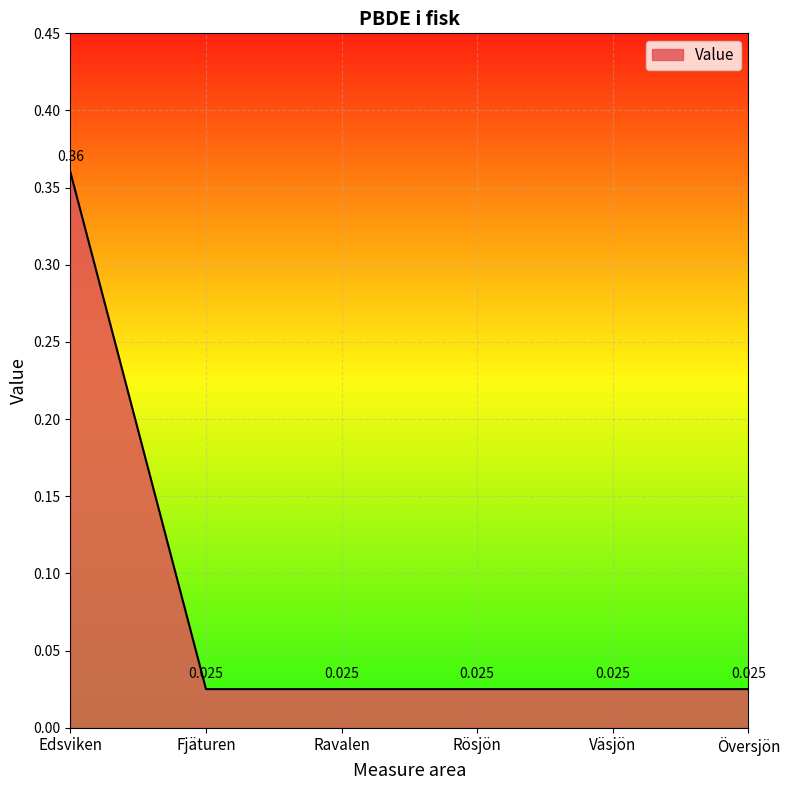

Which has a higher value, Översjön or Edsviken?

Edsviken